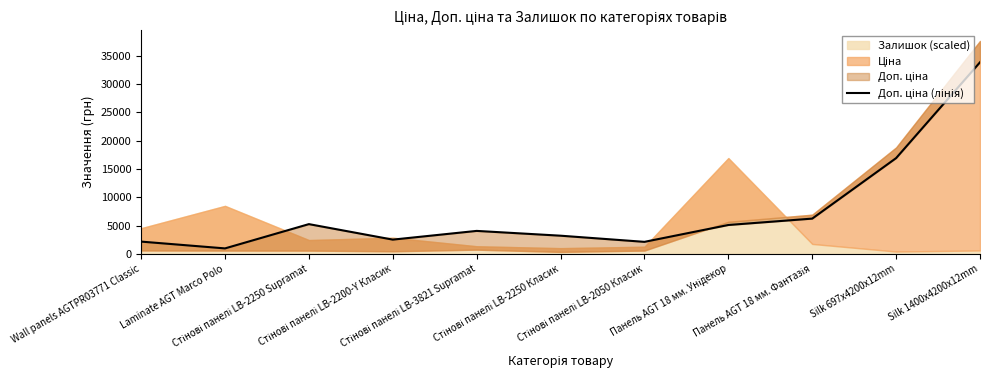

The value at Wall panels AGTPR03771 Classic is 938.3. True or false?

False